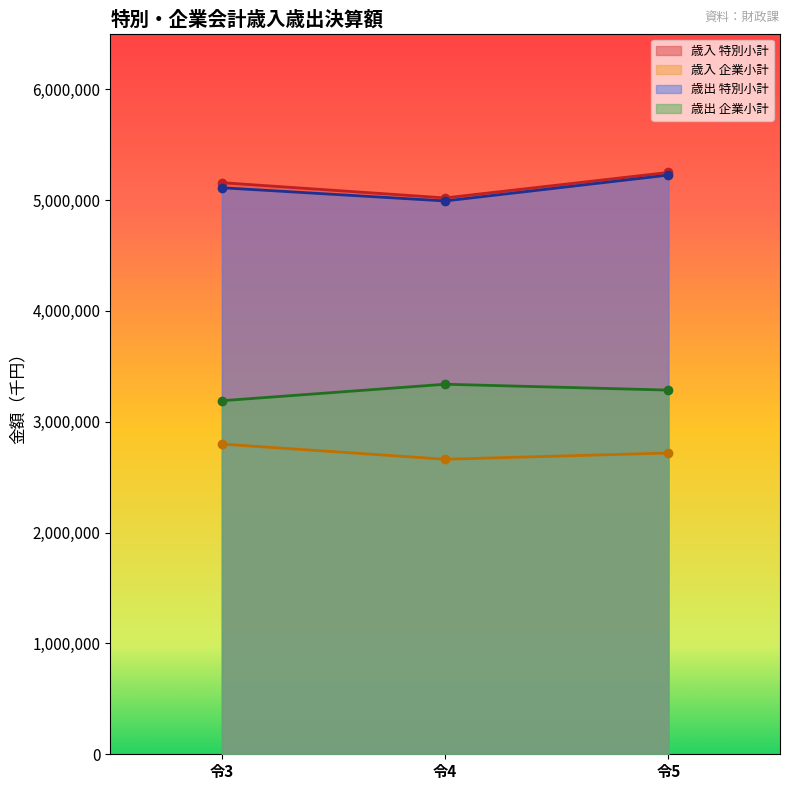

The value of 歳出 特別小計 at 令3 is 5110574. True or false?

True